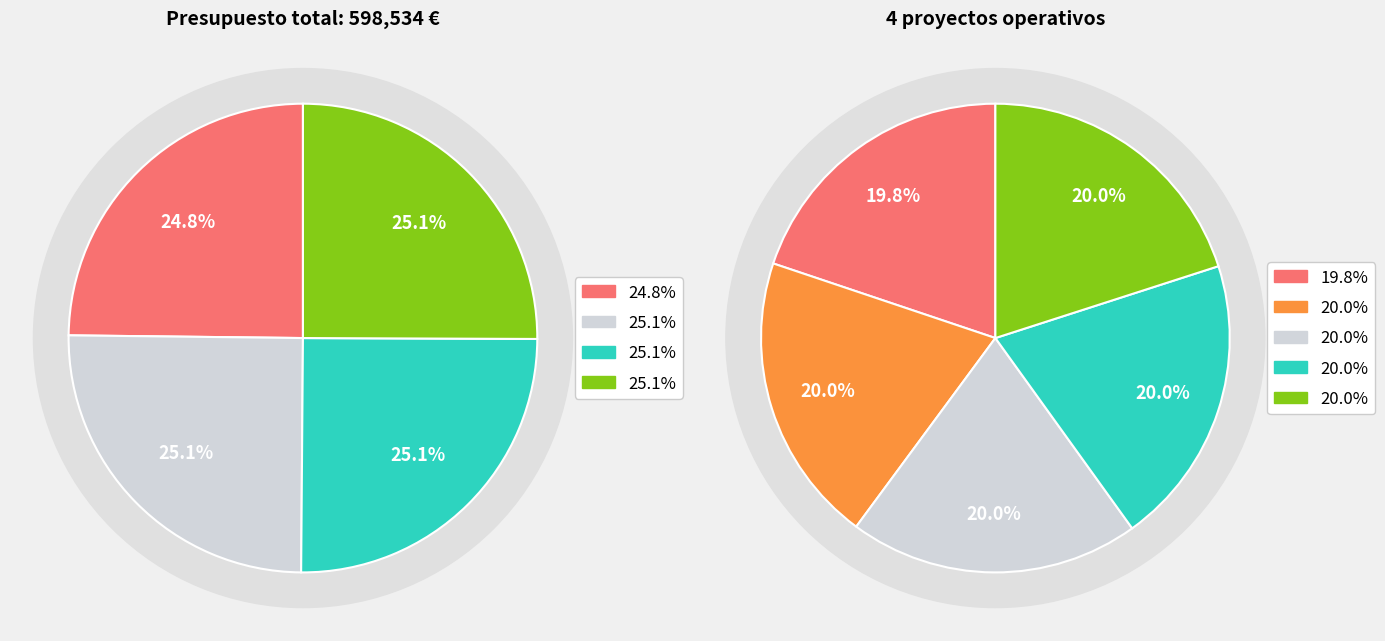

How many slices are in this pie chart?

4